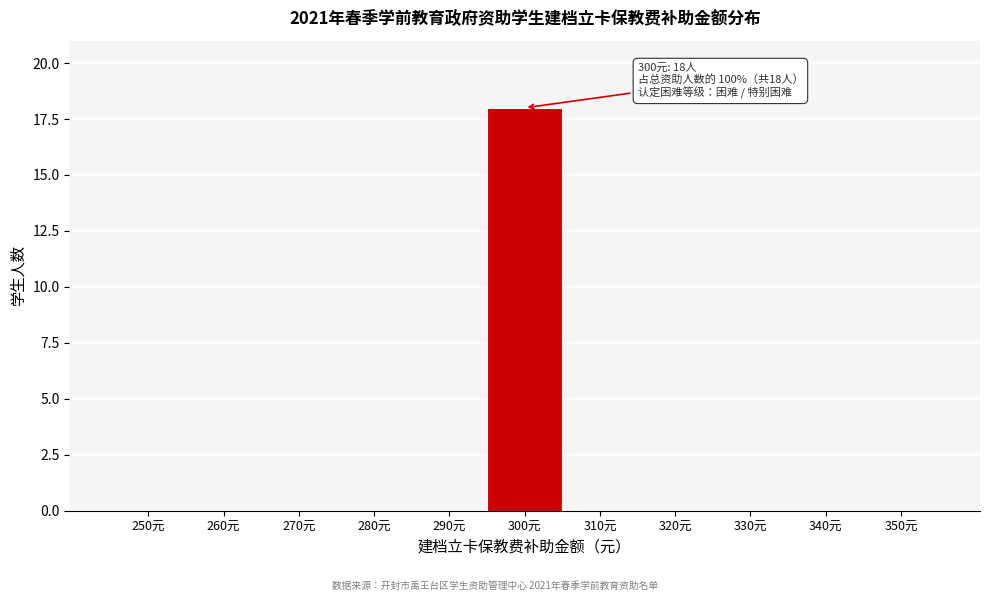

Reading right to left, list all the values displayed in this chart.

350元=0	340元=0	330元=0	320元=0	310元=0	300元=18	290元=0	280元=0	270元=0	260元=0	250元=0